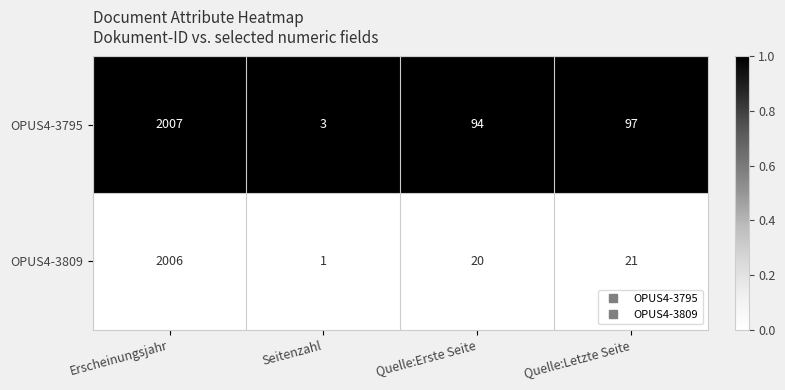

How many series are shown in this chart?

2